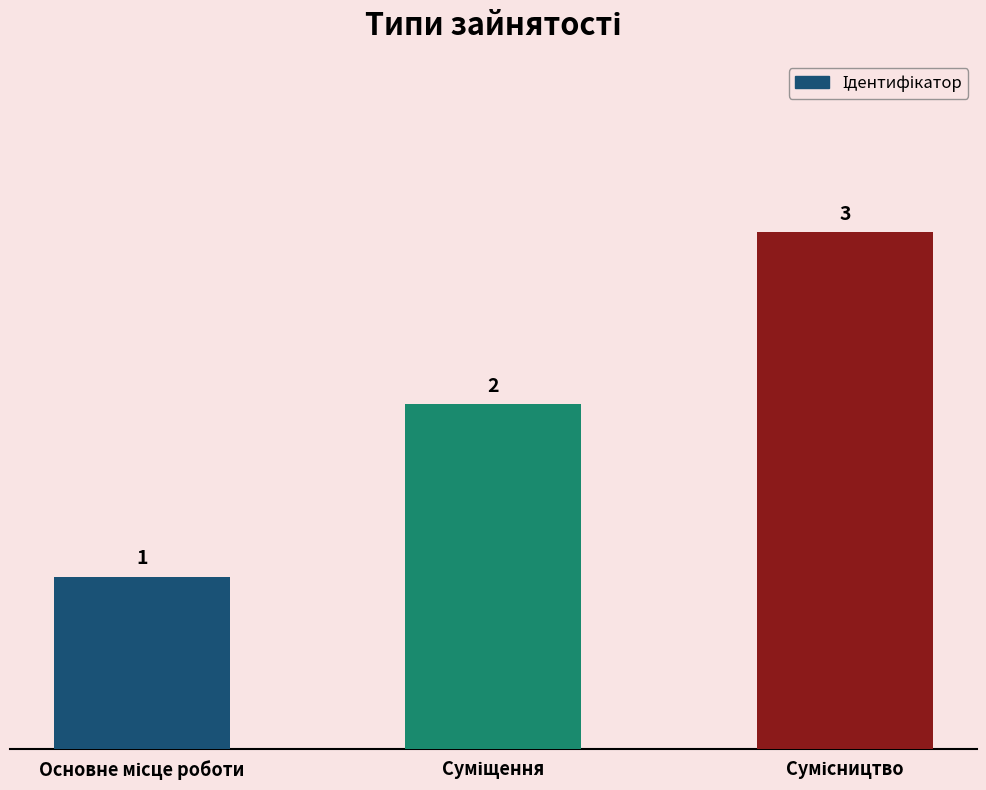

How many bars are there in total?

3